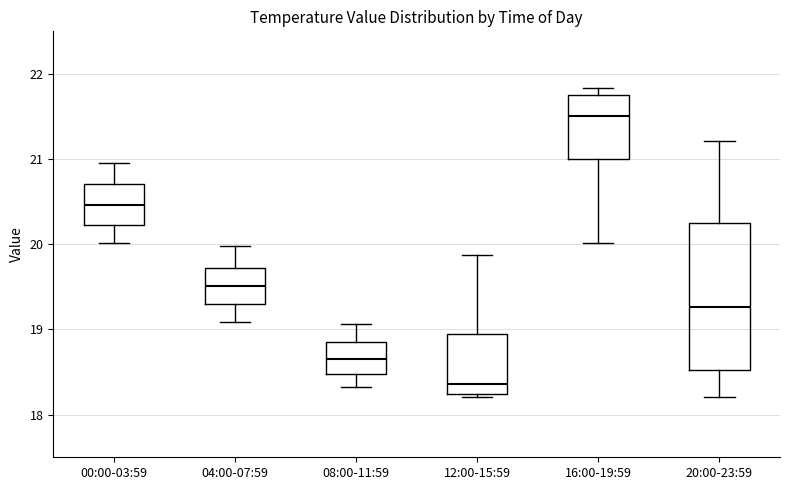

Reading left to right, read every box against the y-axis: the position of its median line, the range the box covers, and the ends of its whiskers. The values are not printed on the chart, so give them approximately, as read against the axis.

00:00-03:59: median 20.5, box 20.2 to 20.7, whiskers 20.0 to 21.0
04:00-07:59: median 19.5, box 19.3 to 19.7, whiskers 19.1 to 20.0
08:00-11:59: median 18.7, box 18.5 to 18.9, whiskers 18.3 to 19.1
12:00-15:59: median 18.4, box 18.2 to 18.9, whiskers 18.2 (just below the box's lower edge) to 19.9
16:00-19:59: median 21.5, box 21.0 to 21.8, whiskers 20.0 to 21.8 (just above the box's upper edge)
20:00-23:59: median 19.3, box 18.5 to 20.3, whiskers 18.2 to 21.2